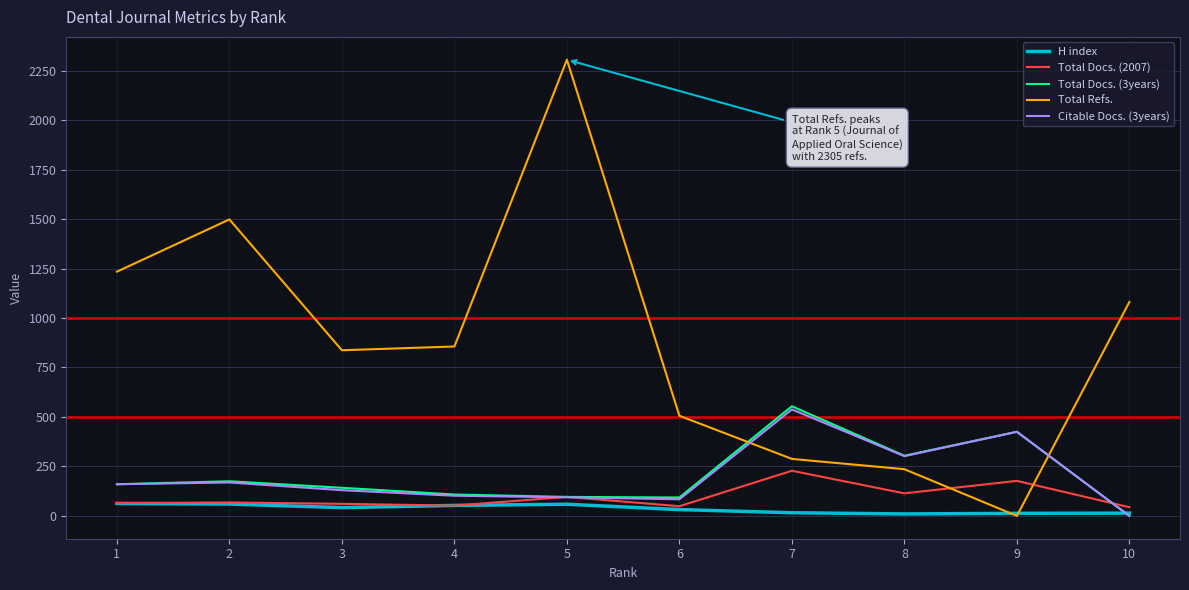

What are all the series names shown in the legend?

H index, Total Docs. (2007), Total Docs. (3years), Total Refs., Citable Docs. (3years)